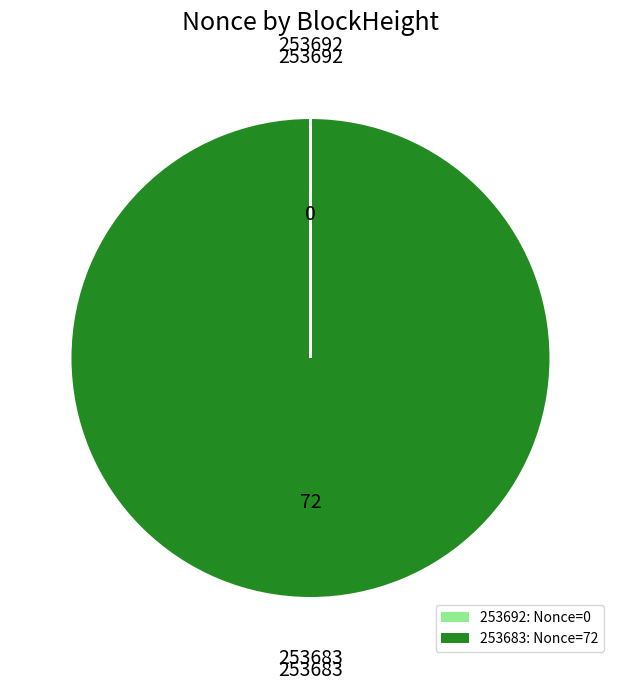

Is it true that 253683: Nonce=72 is 100% of the pie?

True